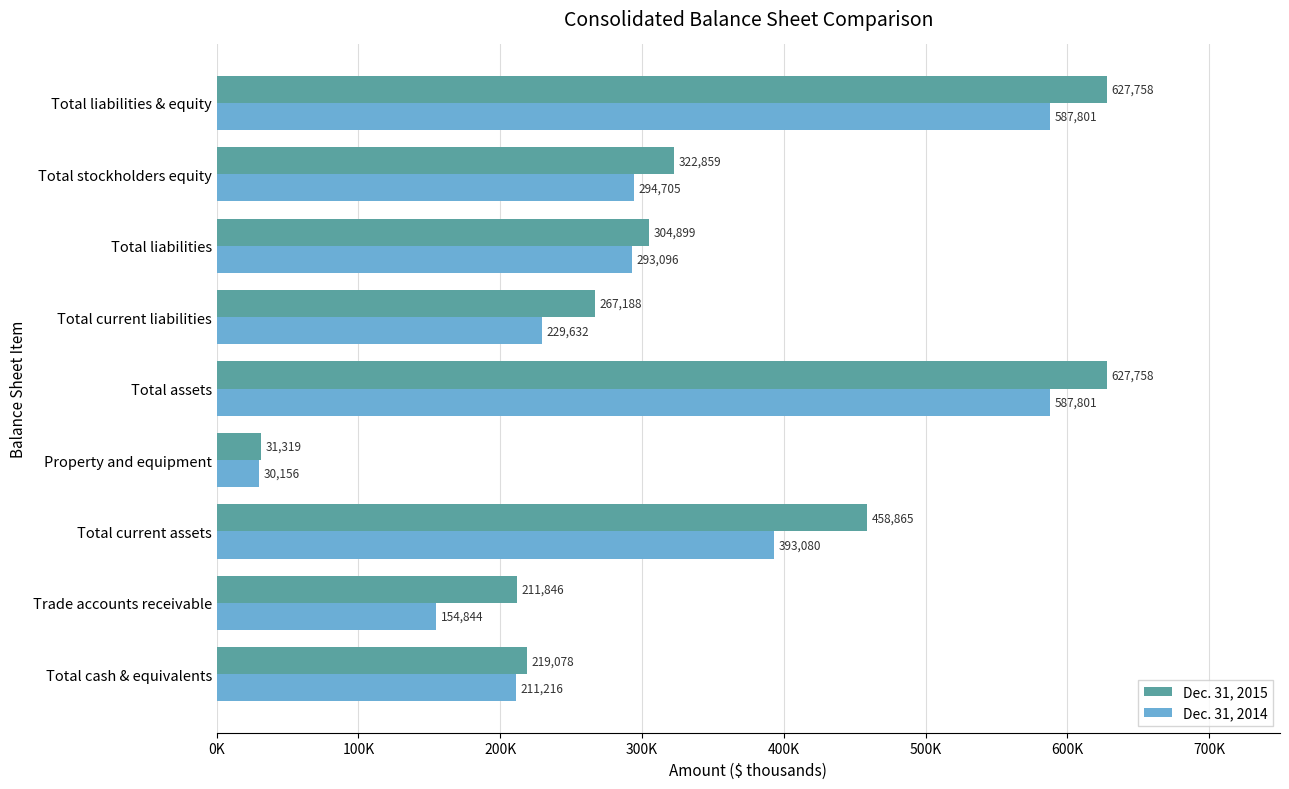

Does the chart contain stacked bars?

No